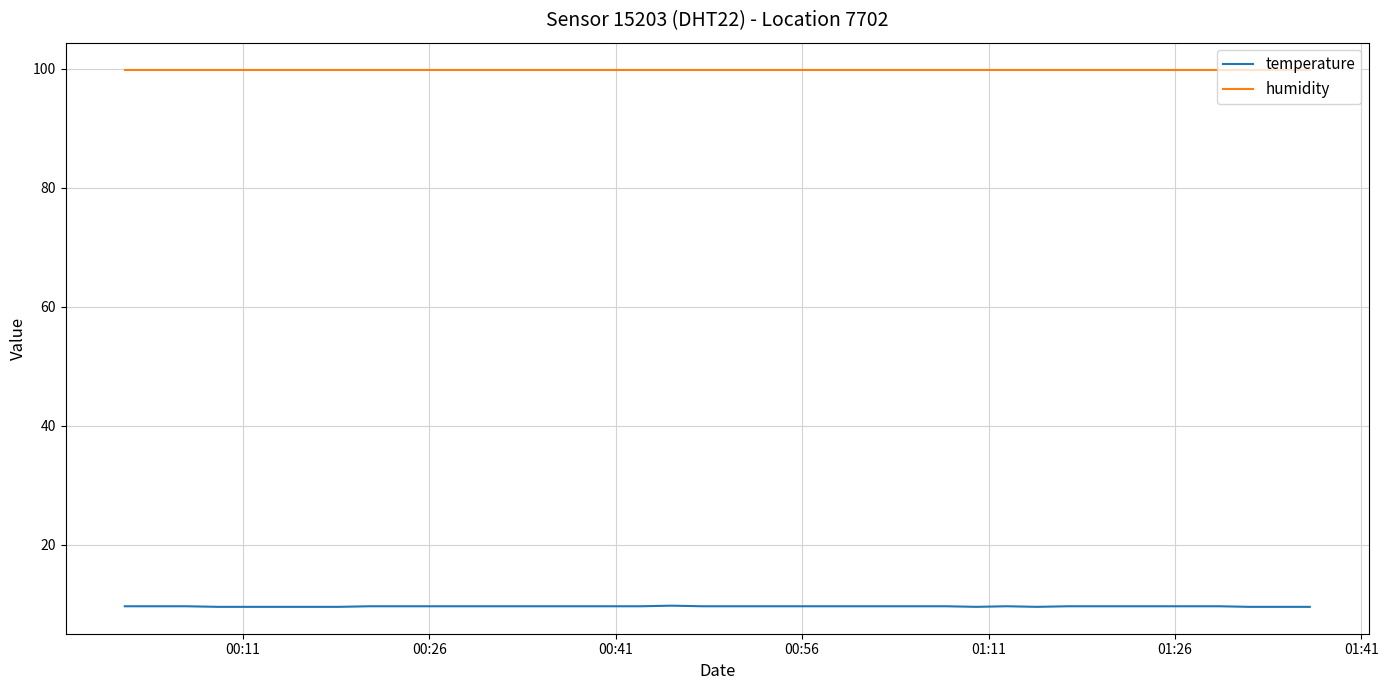

List the series in order of their peak value, lowest first.

temperature, humidity